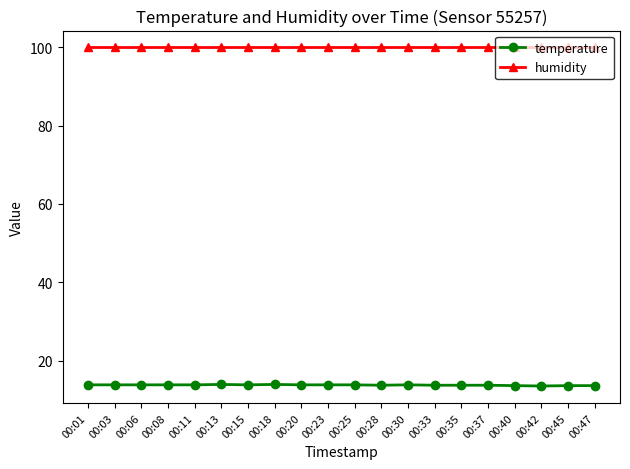

What is the difference between the highest and lowest values at 00:35?

86.1